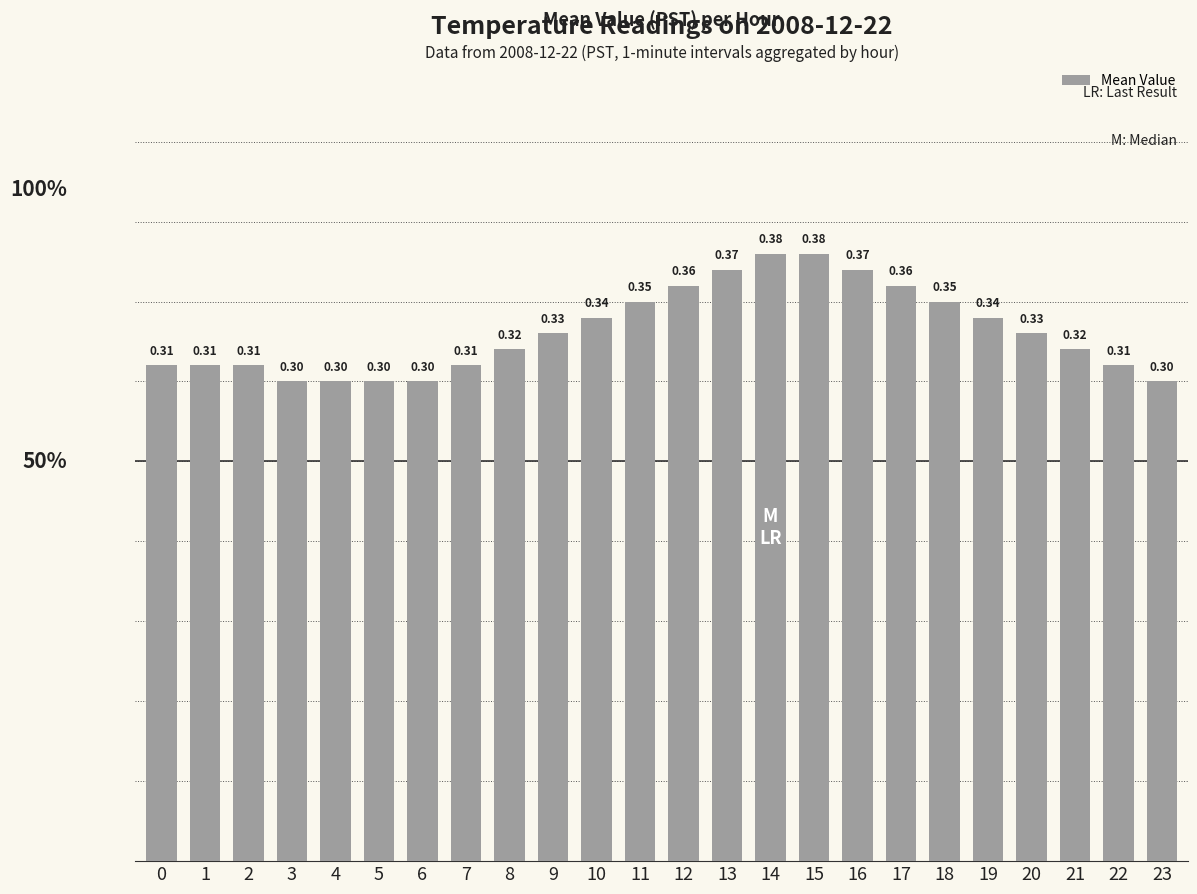

True or false: the data shows 0.3 at 22.

True